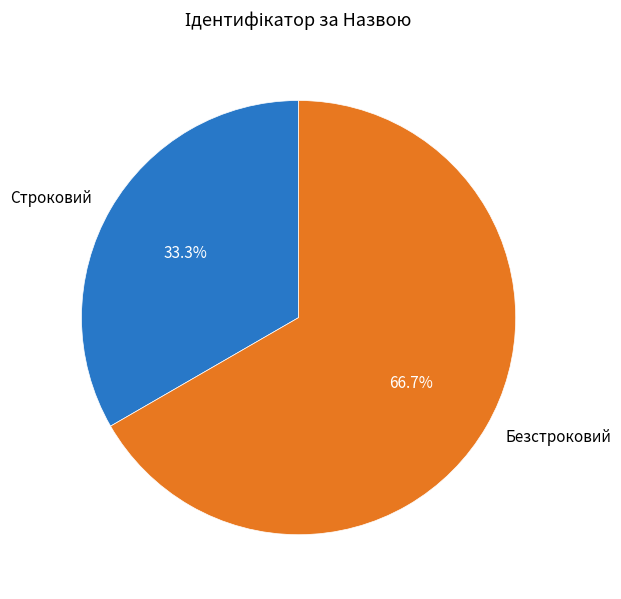

Which slice is the largest?

Безстроковий